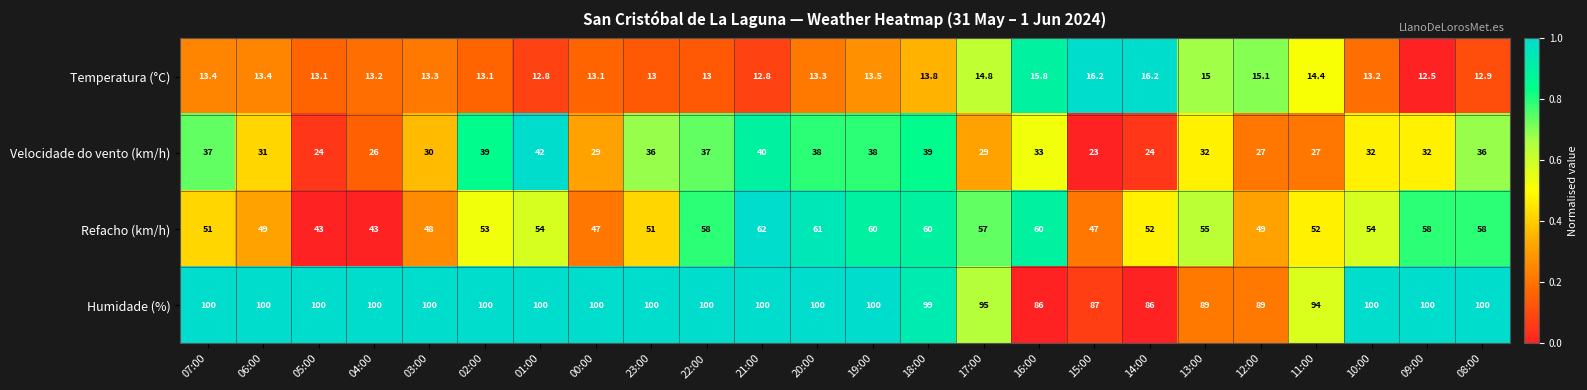

True or false: Velocidade do vento (km/h) has a value of 15.7 at 09:00.

False